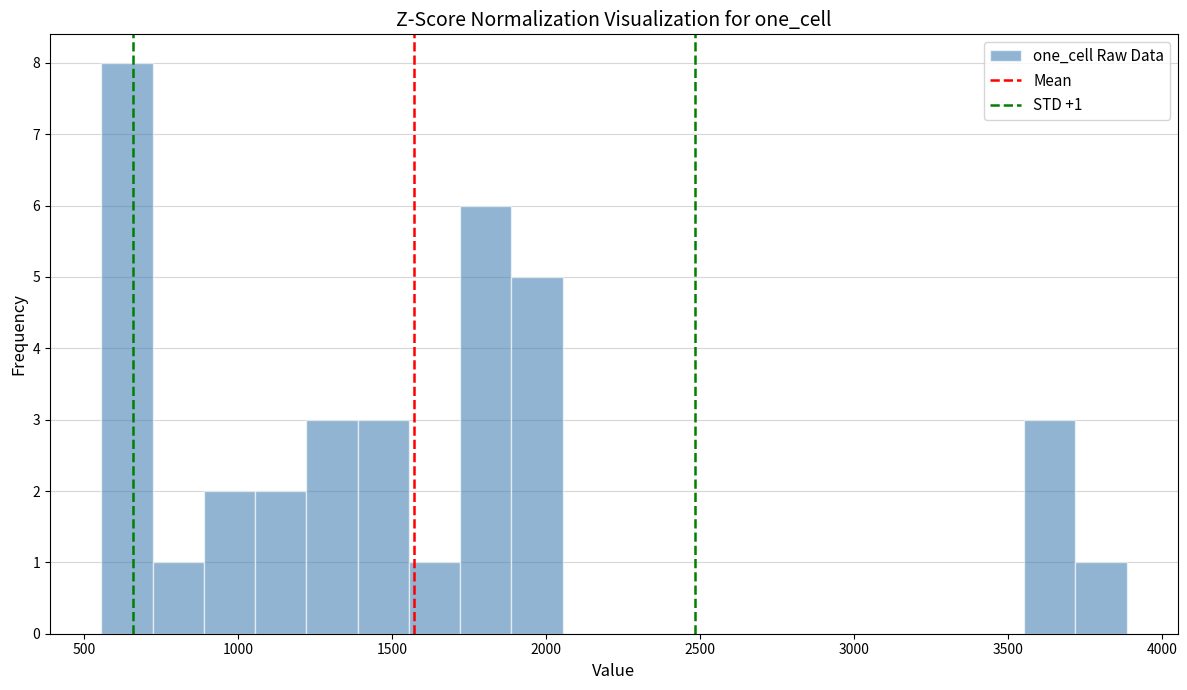

Read against the x-axis, roughly where is the centre of the tallest bar?

650